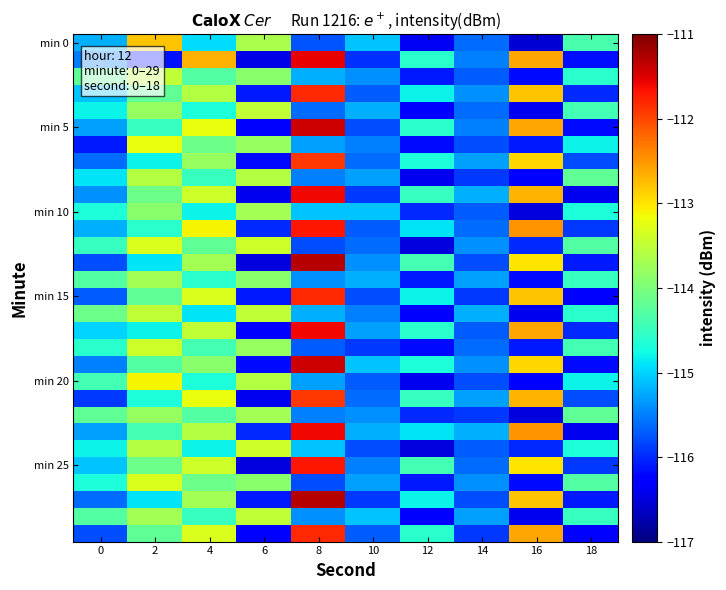

What is the minimum value shown in the chart?

-116.5